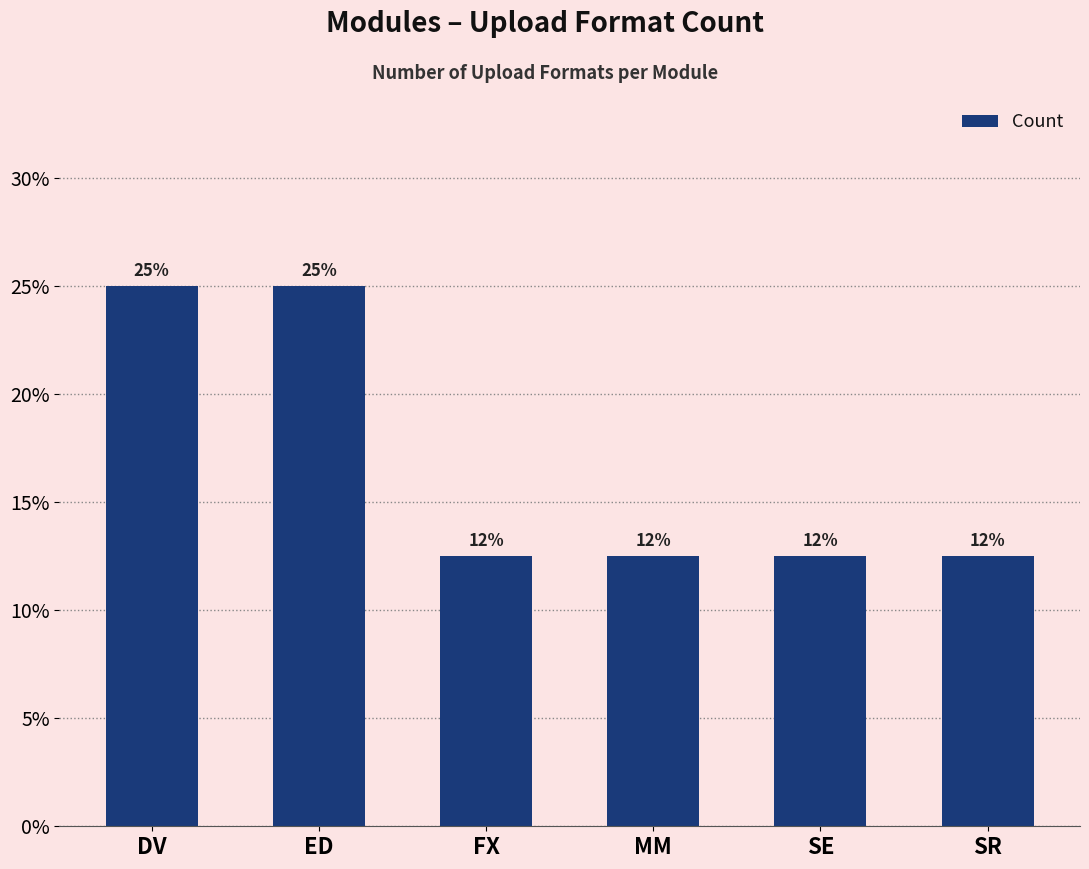

Does the chart contain stacked bars?

No